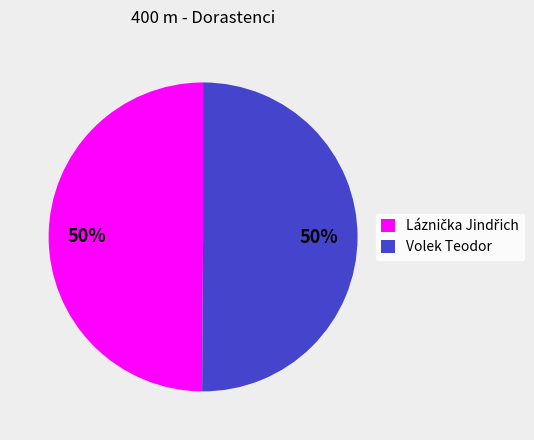

To the nearest percent, what portion does Volek Teodor represent?

50%